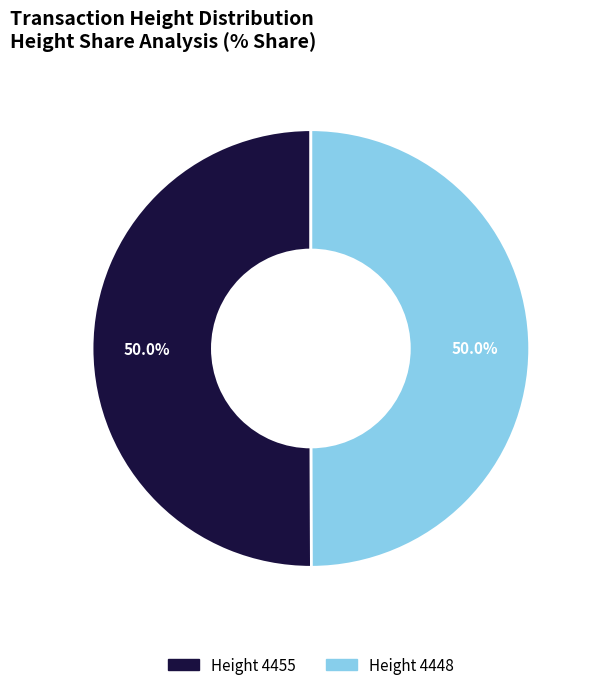

Do Height 4455 and Height 4448 together represent more than half of the pie?

Yes